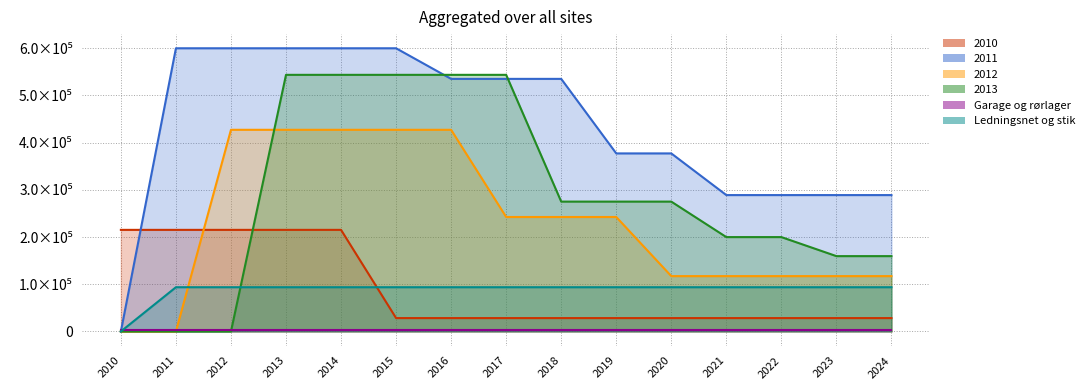

Is it true that 2013 equals 881995.3 at 2014?

False